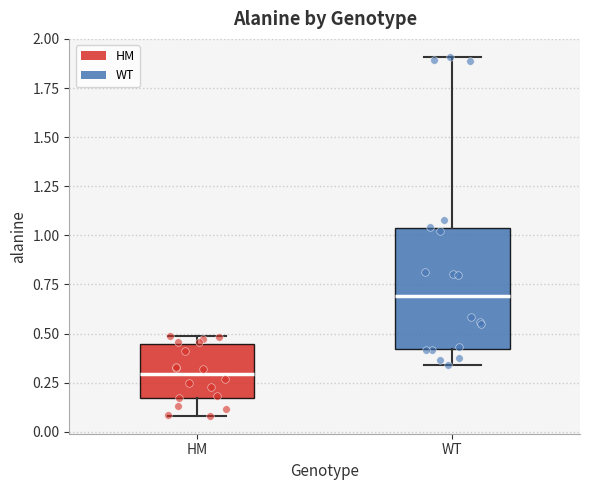

Reading left to right, transcribe this box plot: for each box, give where its median line is, the range the box spans, and where its two whiskers end, as read against the y-axis. The values are not printed on the chart, so give them approximately, as read against the axis.

HM: median 0.30, box 0.15 to 0.45, whiskers 0.10 to 0.50
WT: median 0.70, box 0.40 to 1.05, whiskers 0.35 to 1.90